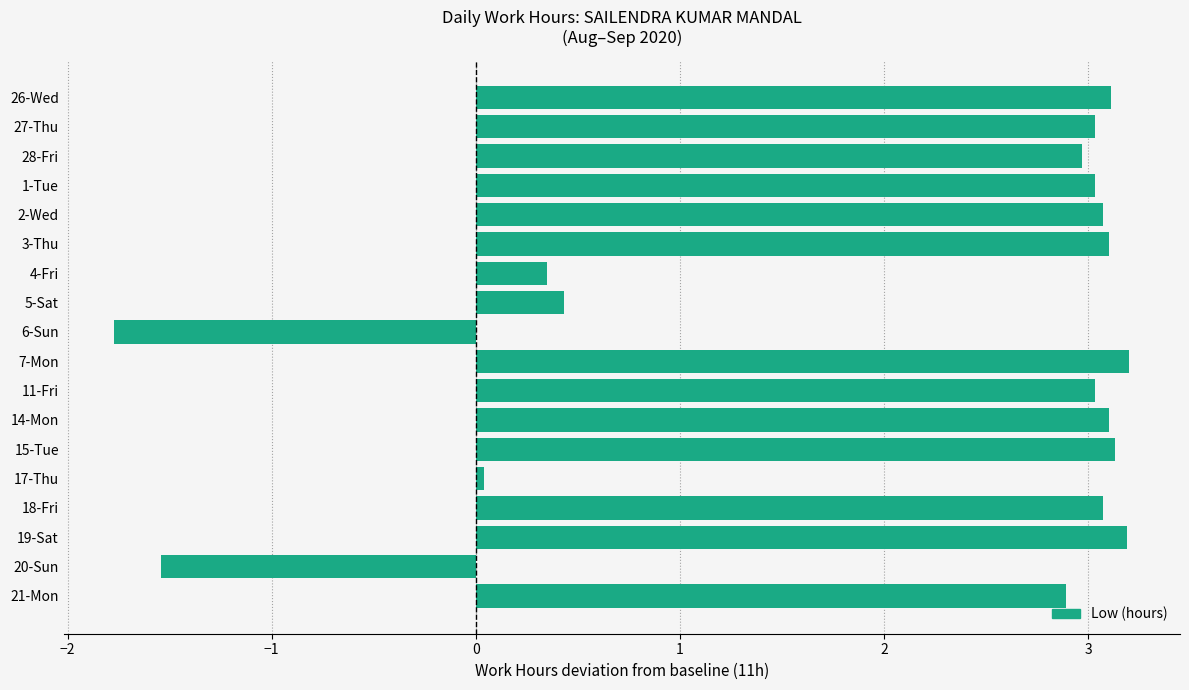

What is the greatest value displayed?

3.2